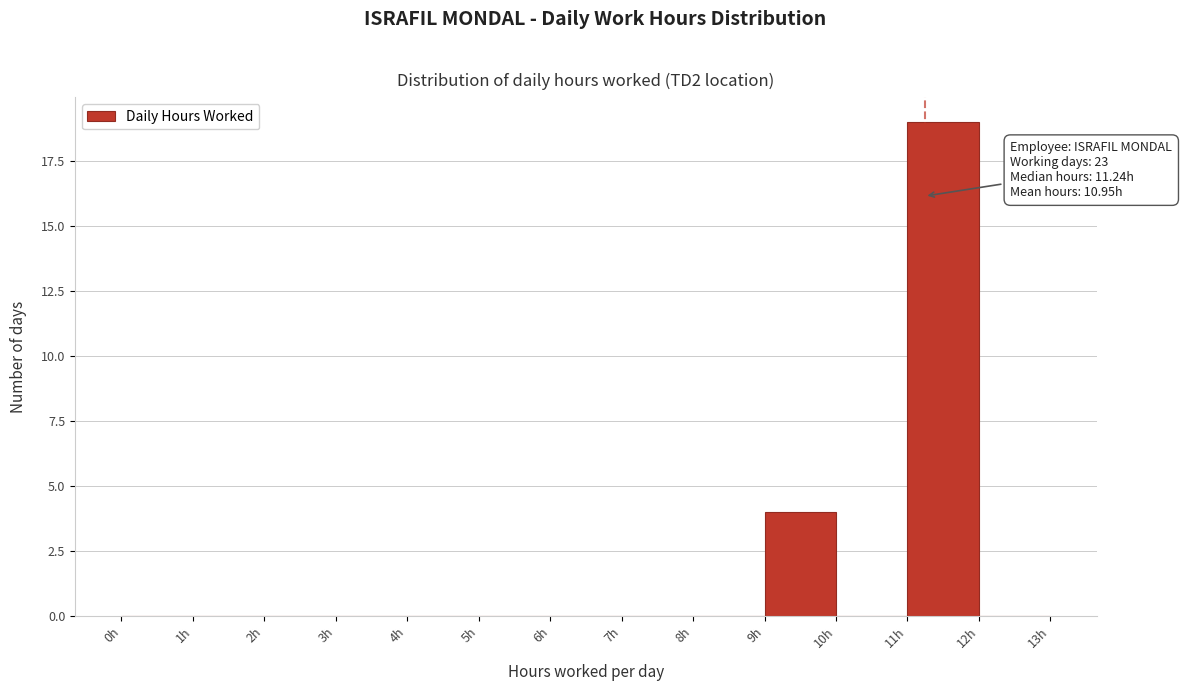

Which range on the x-axis has the tallest bar?

11 to 12